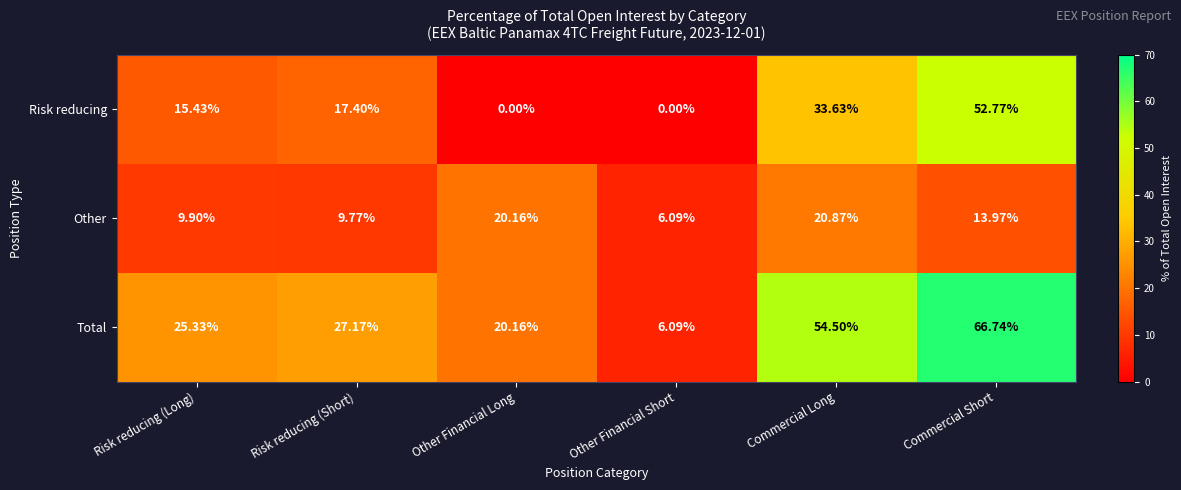

Which label corresponds to the largest value in the chart?

Commercial Short